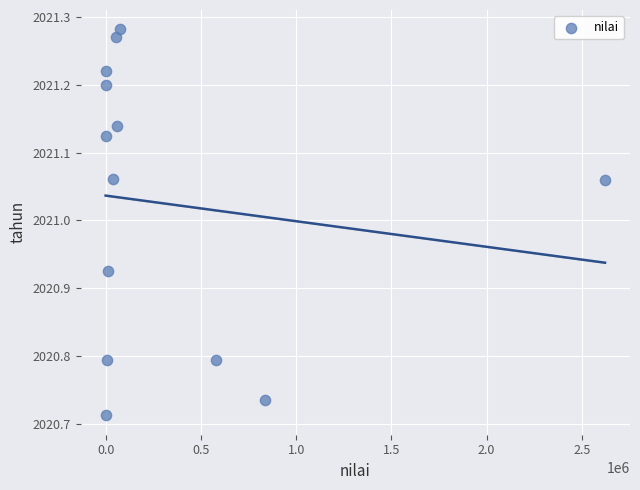

What is the range of Y values (max minus min)?

0.6